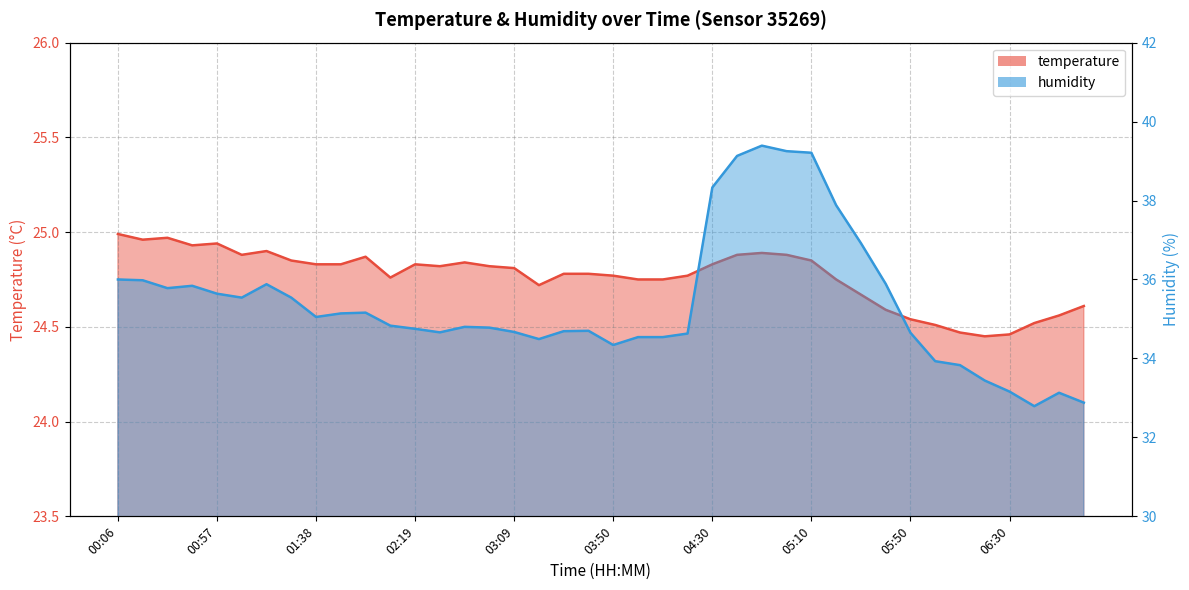

Reading left to right, extract all data points from this chart.

temperature: 25.0	25.0	25.0	24.9	24.9	24.9	24.9	24.9	24.8	24.8	24.9	24.8	24.8	24.8	24.8	24.8	24.8	24.7	24.8	24.8	24.8	24.8	24.8	24.8	24.8	24.9	24.9	24.9	24.9	24.8	24.7	24.6	24.5	24.5	24.5	24.4	24.5	24.5	24.6	24.6
humidity: 36.0	36.0	35.8	35.8	35.6	35.5	35.9	35.5	35.0	35.1	35.2	34.8	34.8	34.7	34.8	34.8	34.7	34.5	34.7	34.7	34.3	34.5	34.5	34.6	38.3	39.1	39.4	39.2	39.2	37.9	36.9	35.9	34.6	33.9	33.8	33.4	33.2	32.8	33.1	32.9